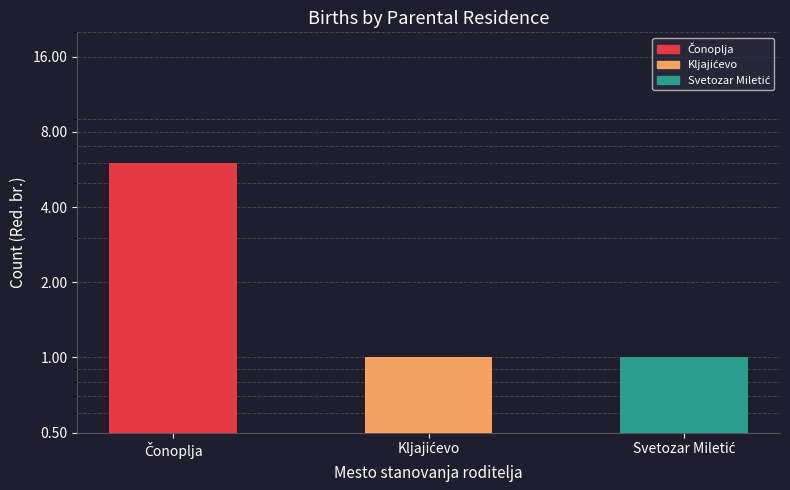

Reading left to right, list all the values displayed in this chart.

Čonoplja=6	Kljajićevo=1	Svetozar Miletić=1